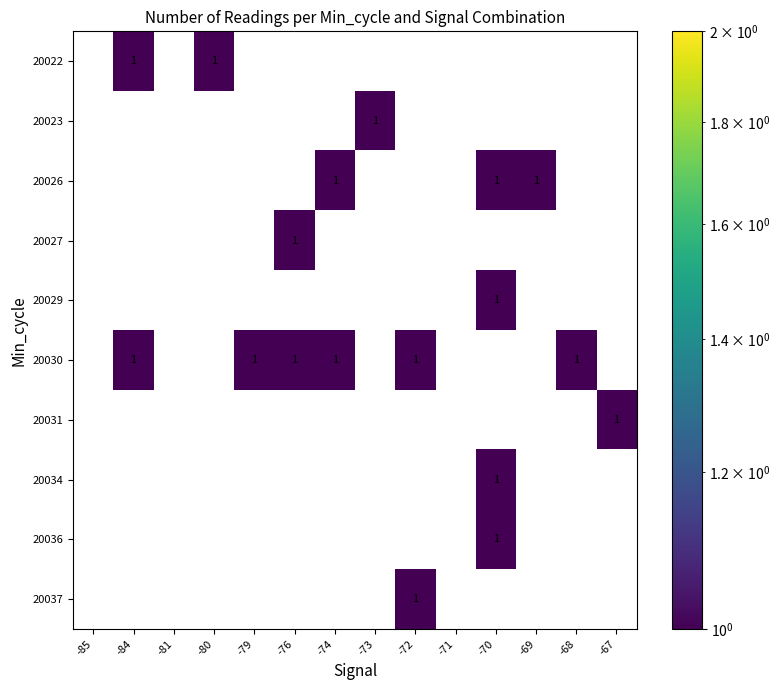

Between -81 and -67, which series saw the biggest shift?

20031